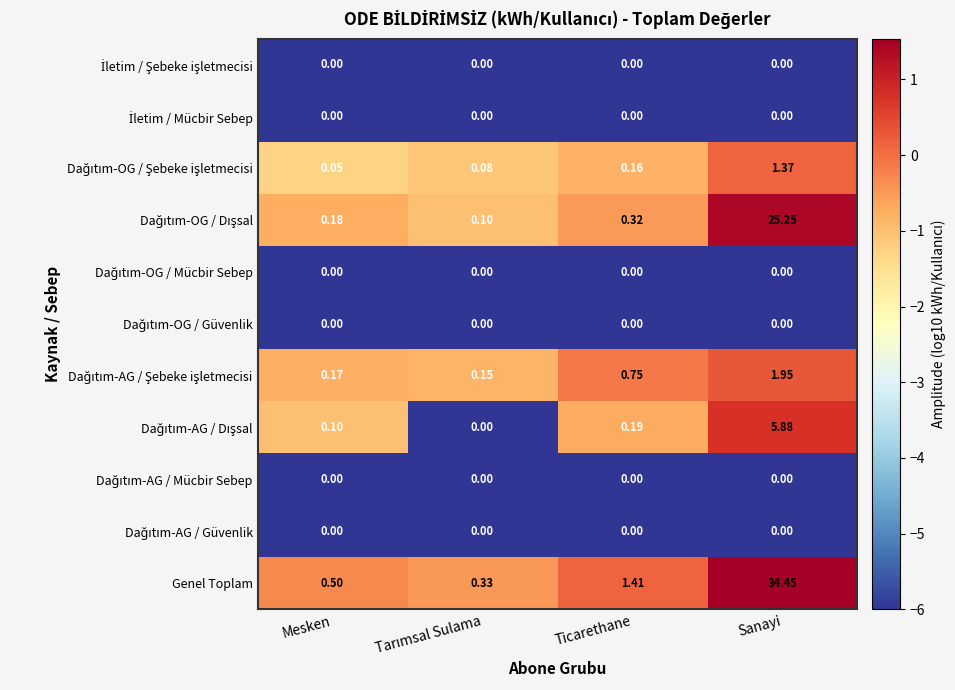

At which category is the sum across all series the highest?

Sanayi